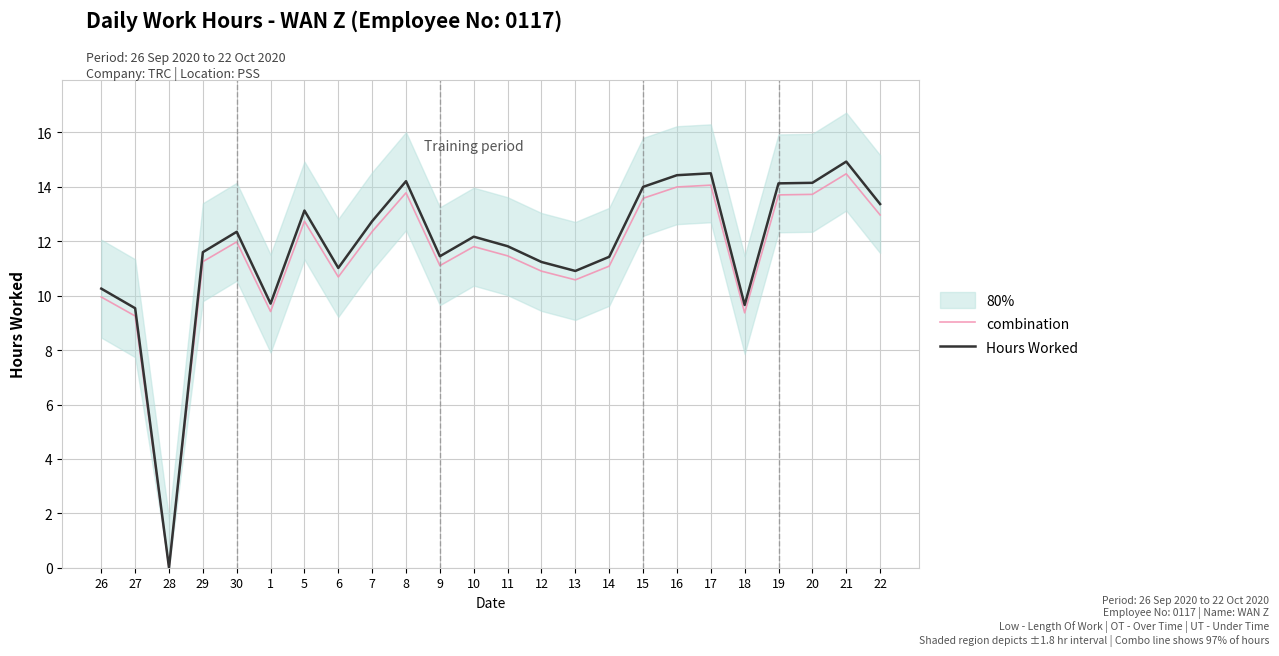

How many lines are shown in the chart?

2